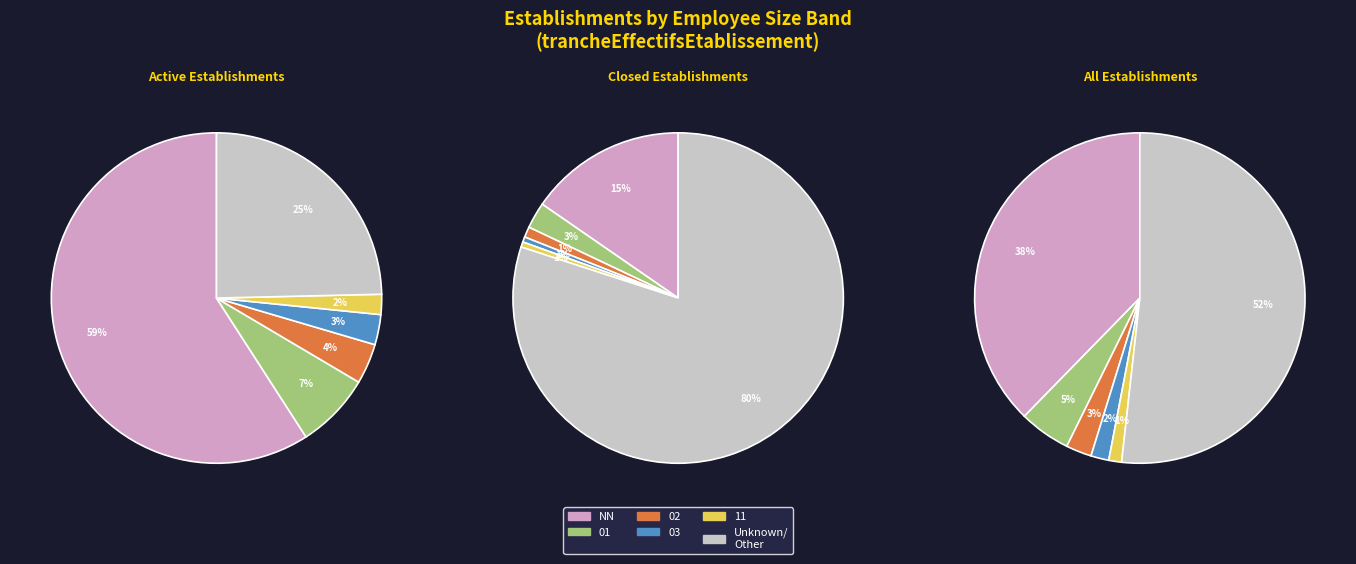

To the nearest percent, what is the difference between the largest and smallest slice percentages?

56%